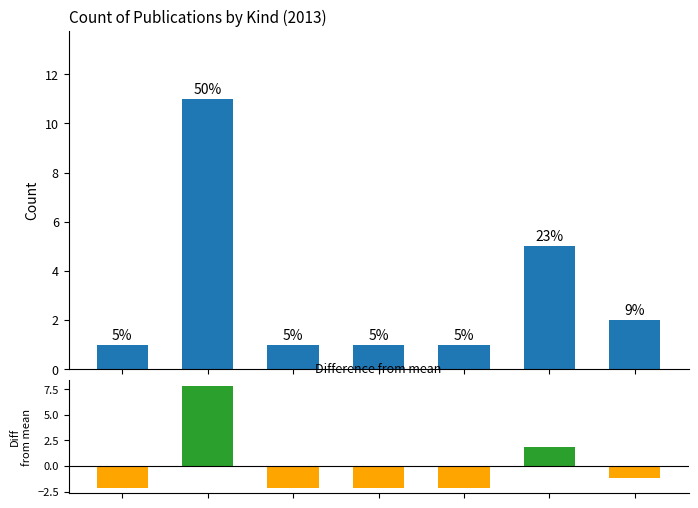

What is the difference between the second highest and second lowest values?

4